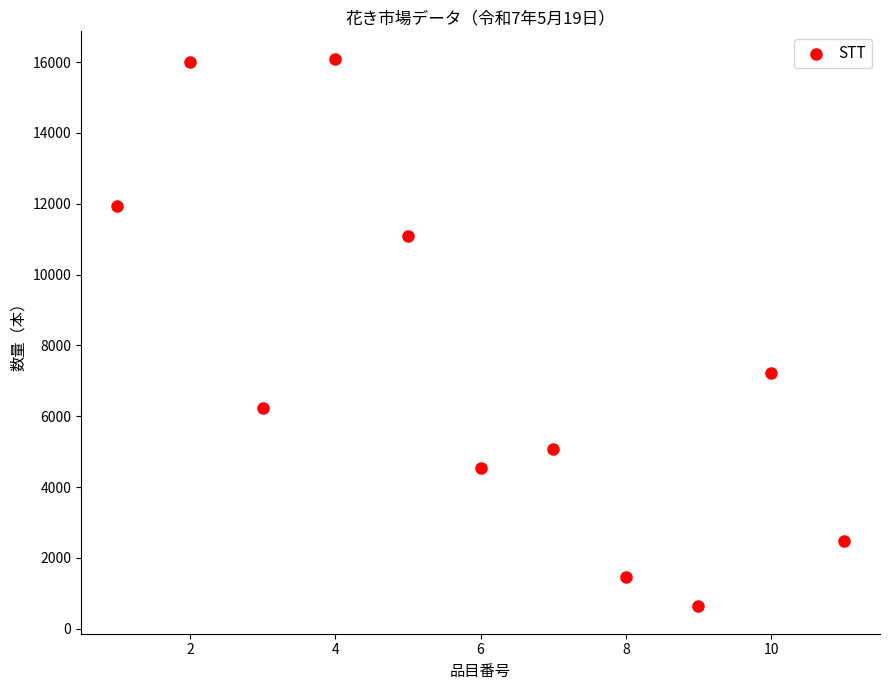

What is the average X value?

6